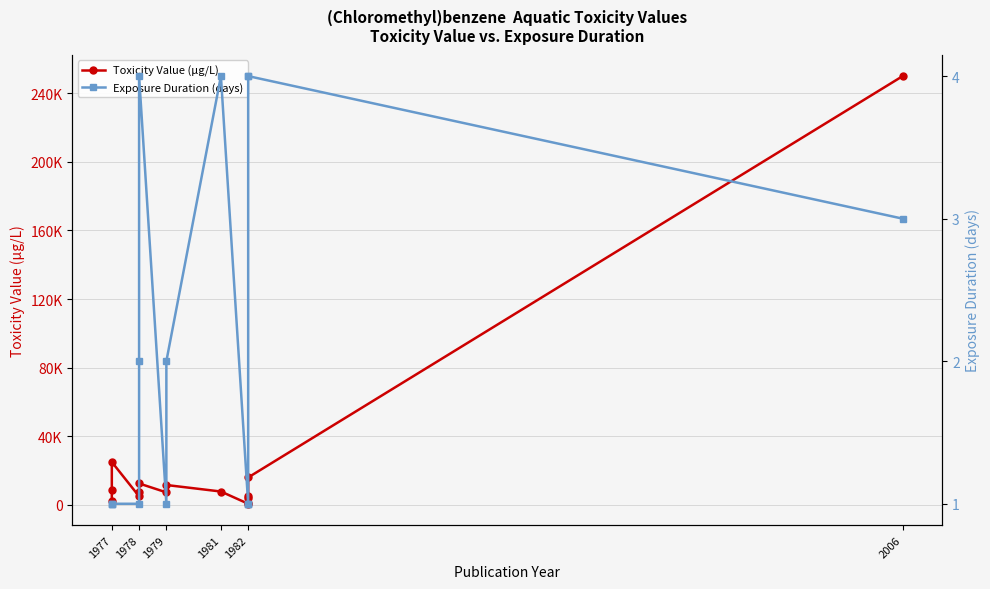

True or false: Exposure Duration (days) has more than 0 points higher than both neighbors.

True